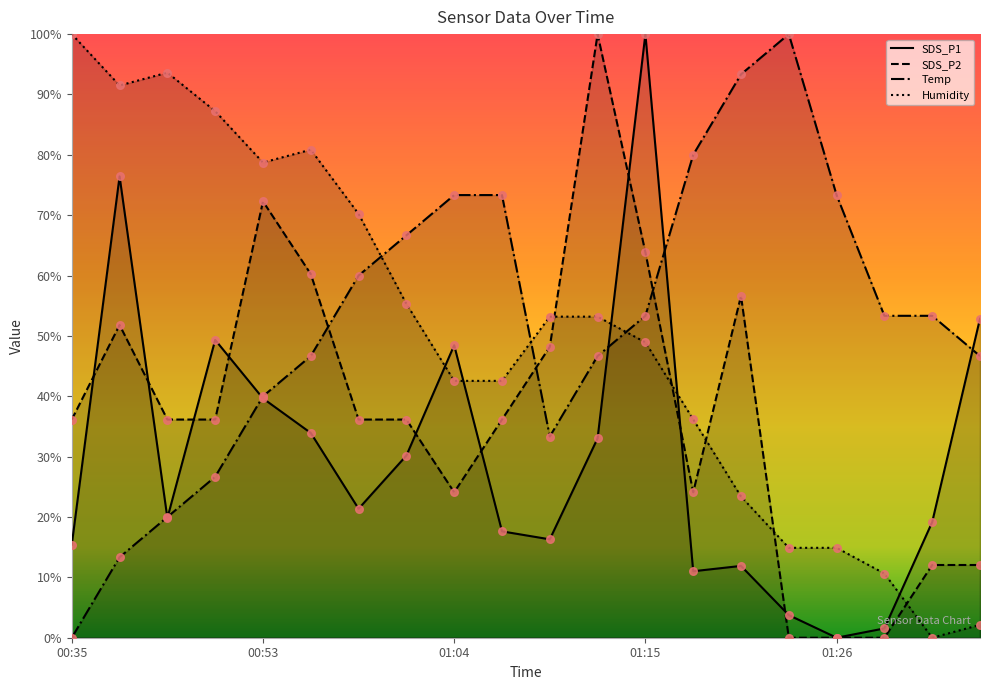

What are all the series names shown in the legend?

SDS_P1, SDS_P2, Temp, Humidity